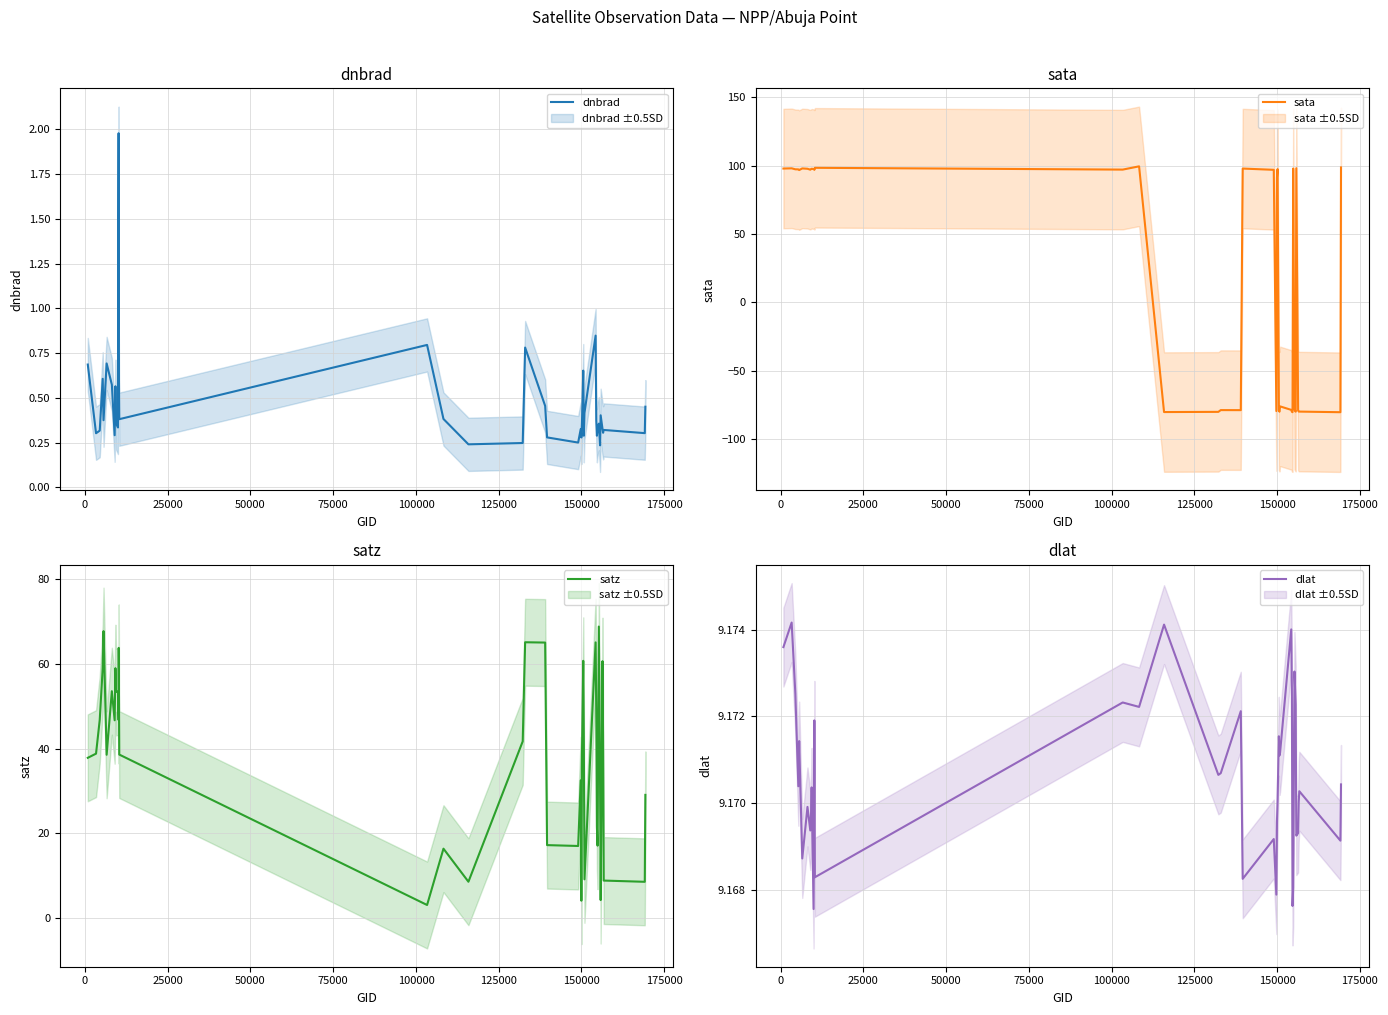

True or false: dlat and dnbrad cross at least once.

False